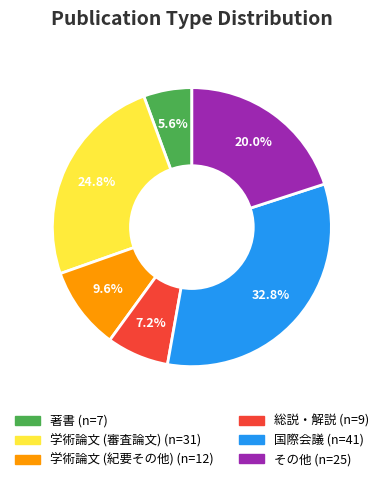

To the nearest percent, what portion does 総説・解説 represent?

7%